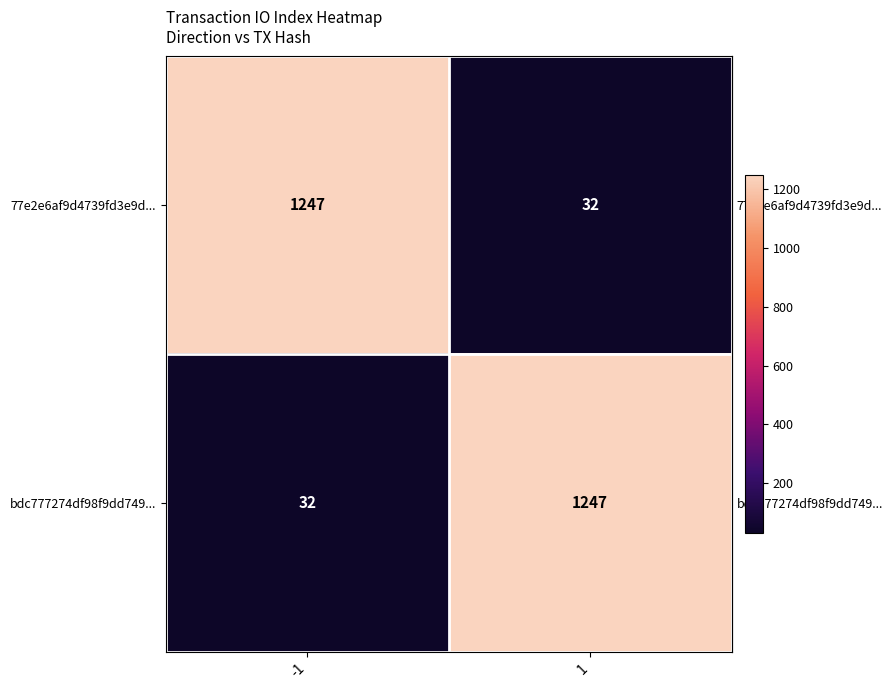

What is the total value across all series at -1?

1279